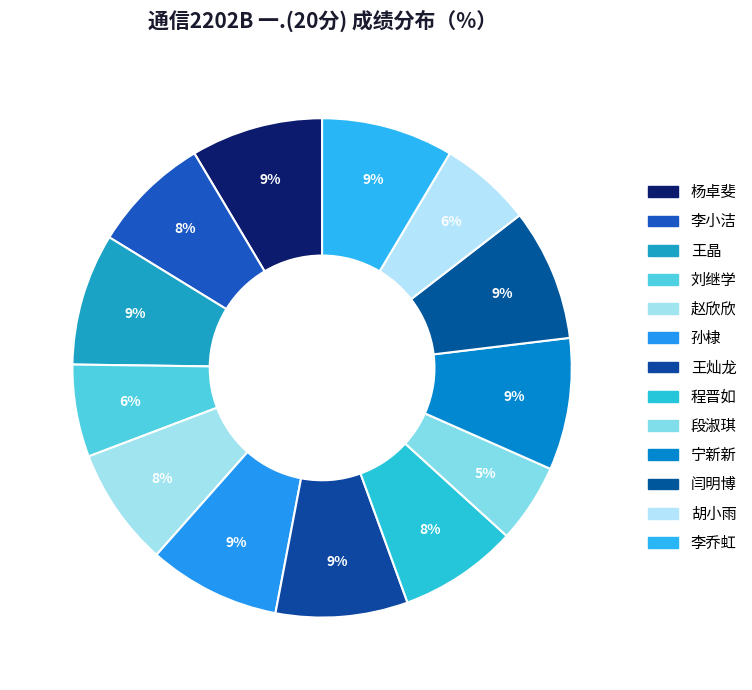

The 闫明博 slice represents 20% of the pie. True or false?

False